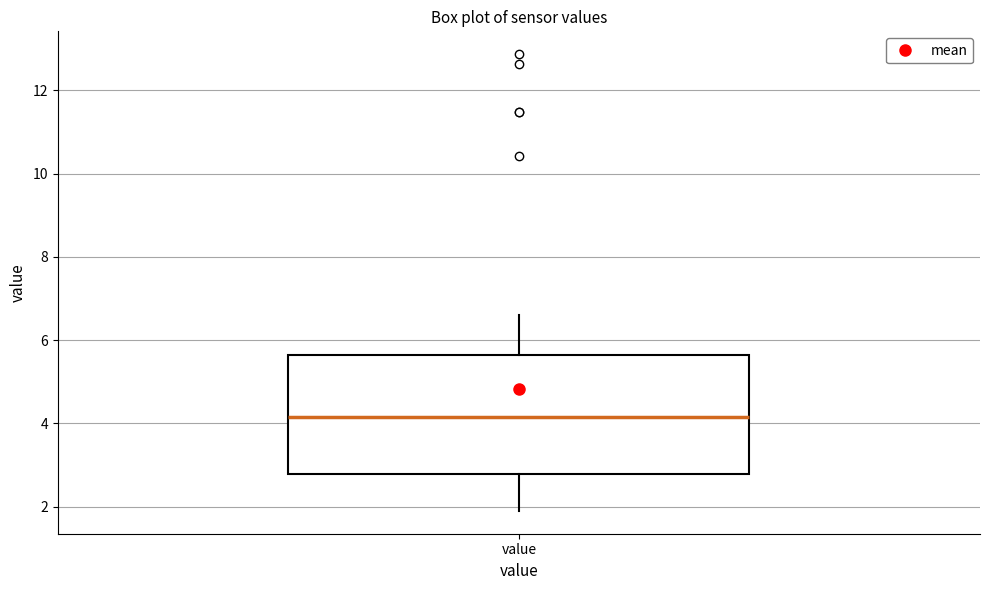

Transcribe this box plot: give where the median line is, the range the box spans, and where the two whiskers end, as read against the y-axis. The values are not printed on the chart, so give them approximately, as read against the axis.

median 4.2, box 2.8 to 5.6, whiskers 2.0 to 6.6